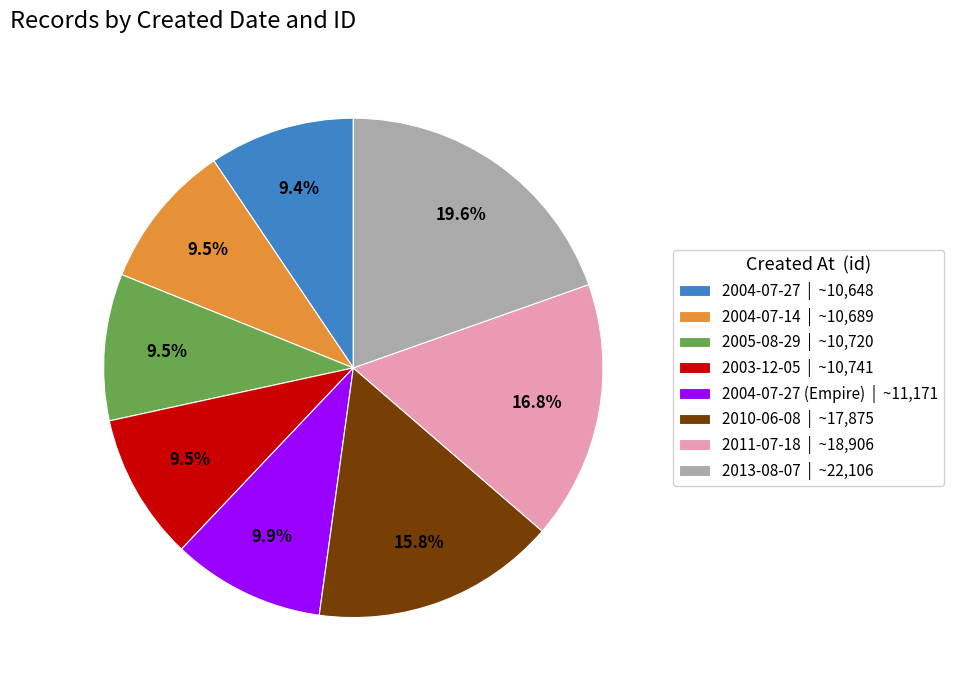

Is there any slice that represents more than half of the pie?

No